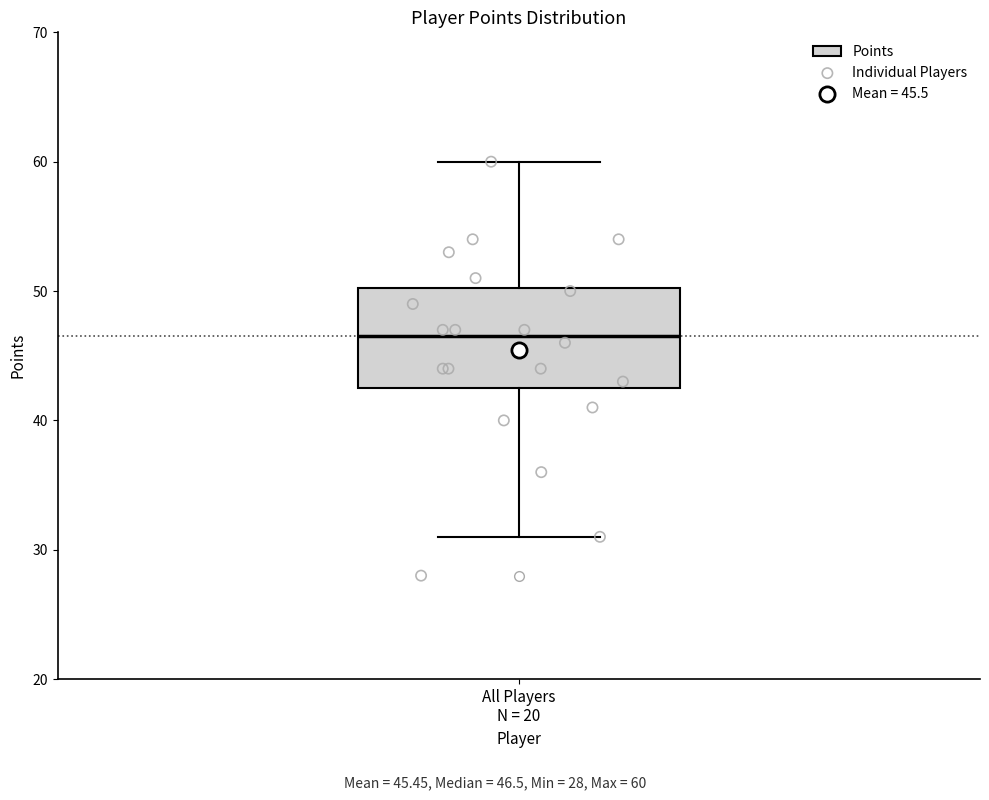

Where does the upper whisker of the box for All Players N = 20 end on the y-axis? The values are not printed on the chart, so give them approximately, as read against the axis.

60